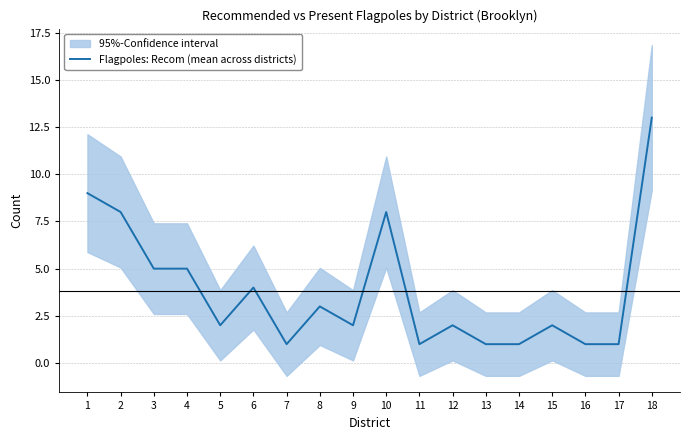

Rank the categories by value from highest to lowest.

18, 1, 2, 10, 3, 4, 6, 8, 5, 9, 12, 15, 7, 11, 13, 14, 16, 17